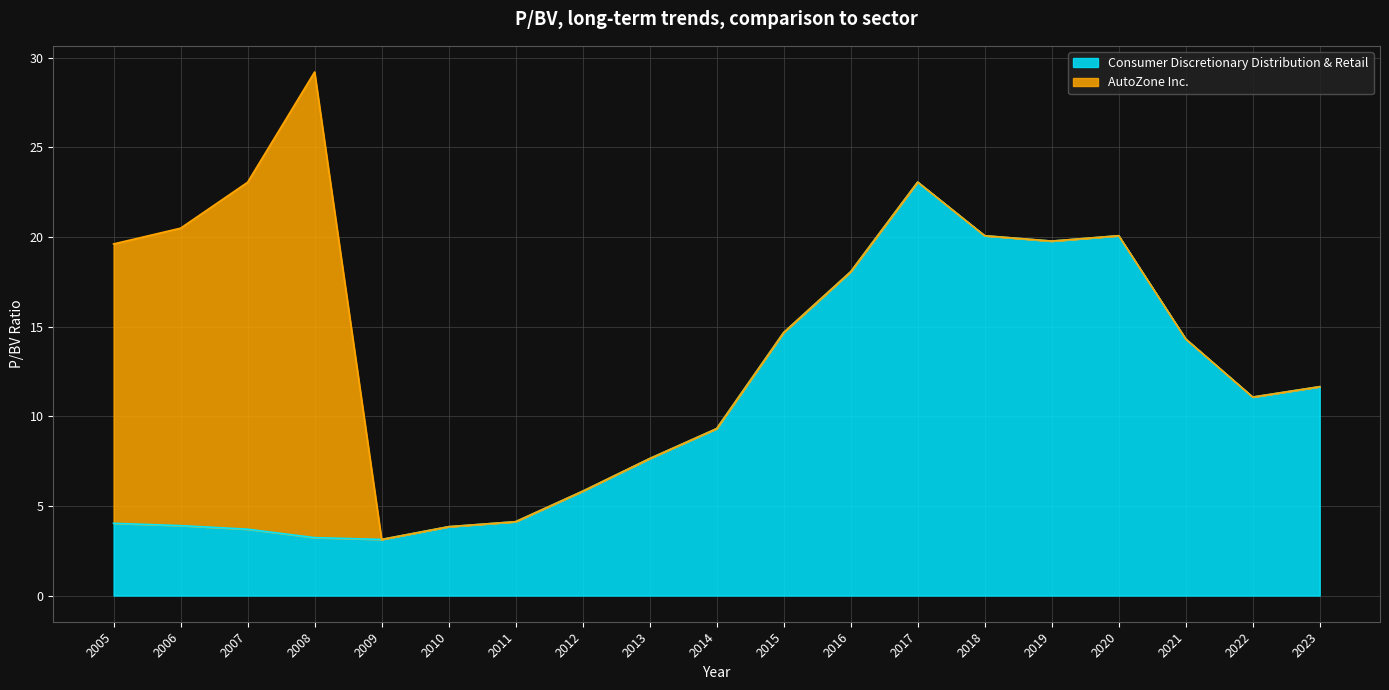

Reading left to right, extract all data points from this chart.

4.0	3.9	3.7	3.2	3.1	3.8	4.1	5.8	7.6	9.3	14.7	18.1	23.1	20.1	19.8	20.1	14.3	11.1	11.7